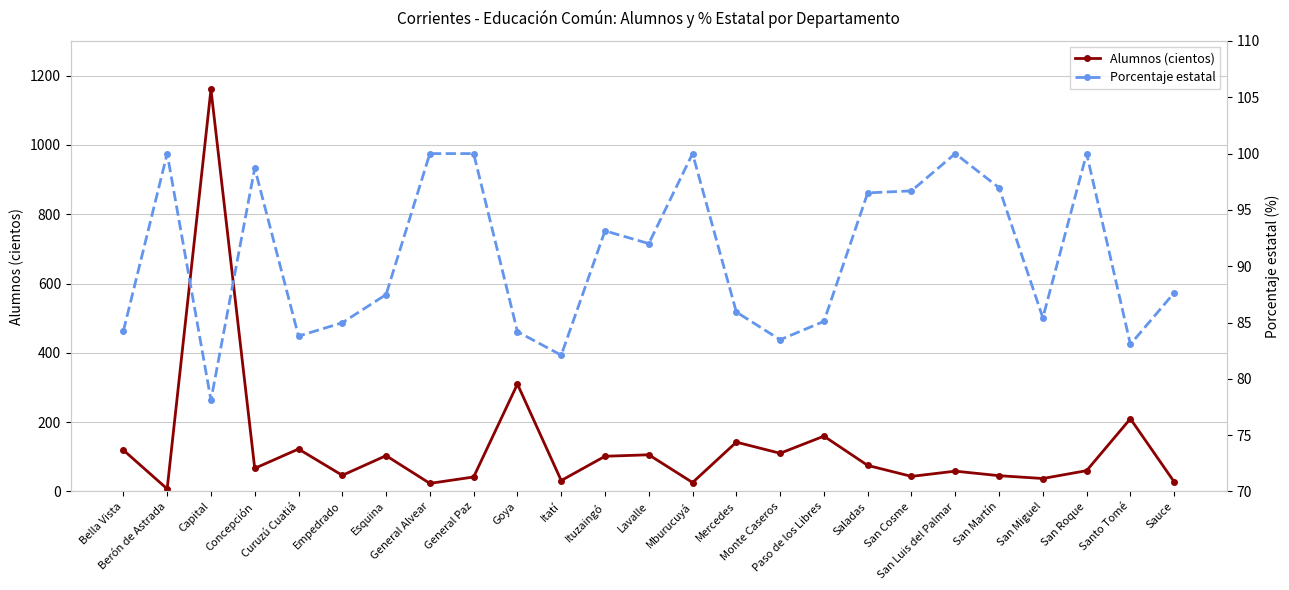

True or false: Porcentaje estatal has a value of 85.0 at Empedrado.

True